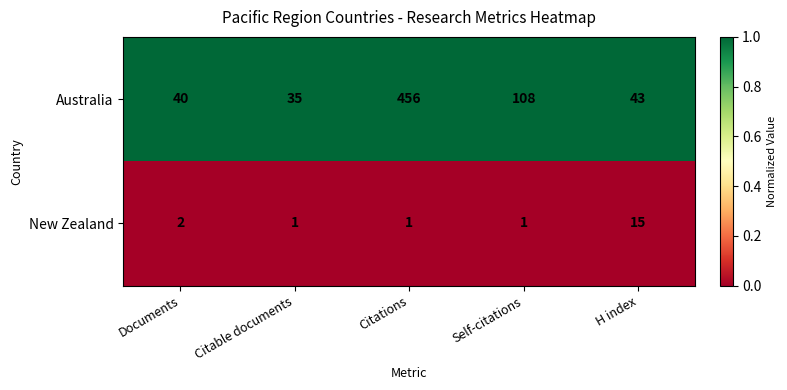

What is the total value across all series at H index?

58